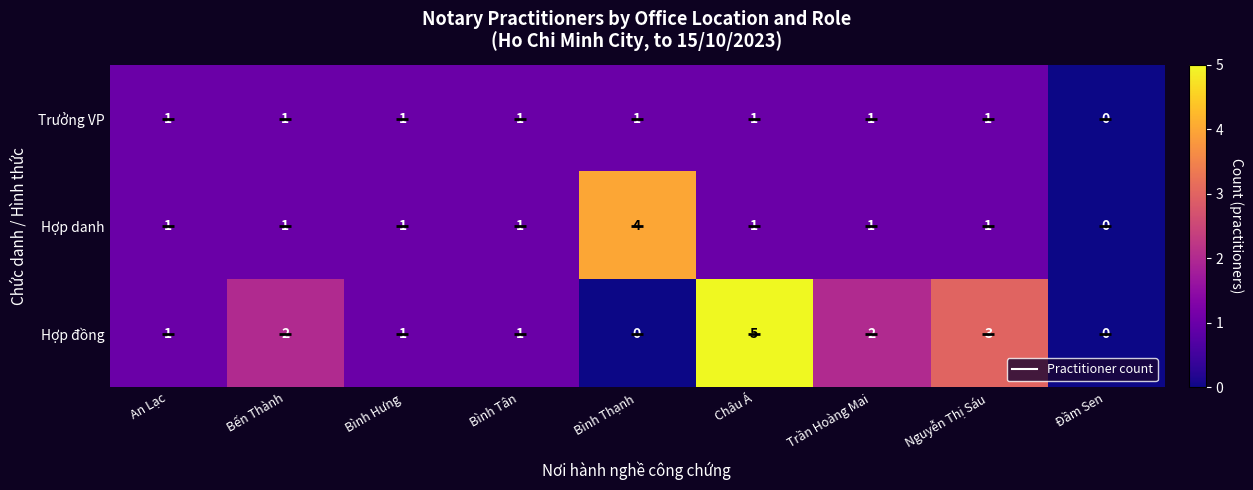

Count the number of data series in this chart.

3